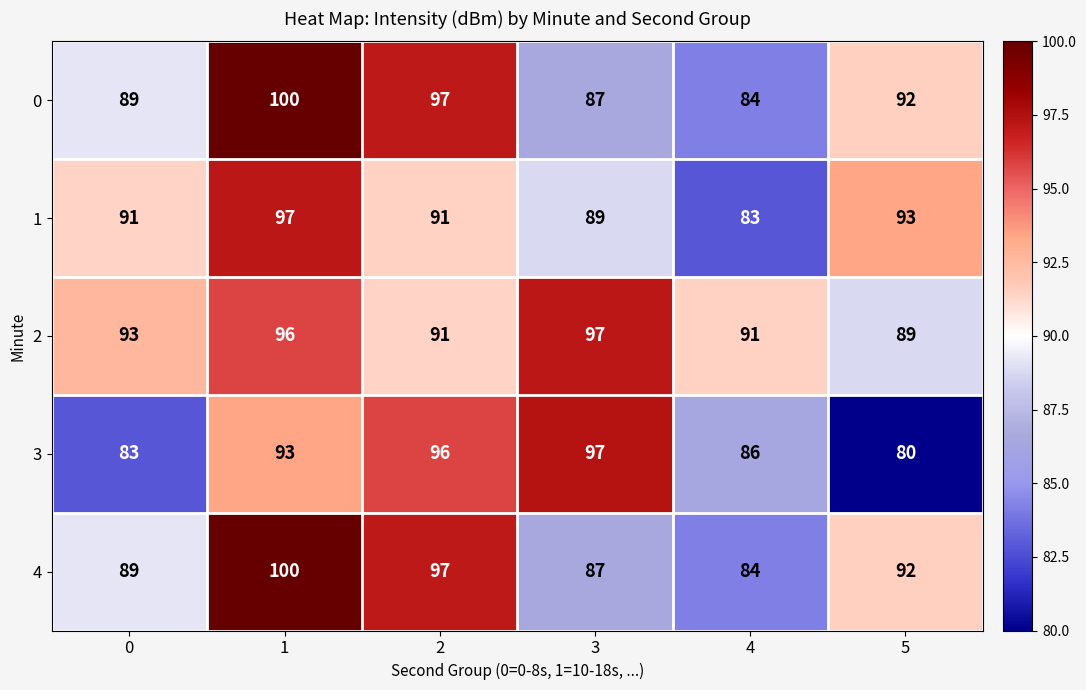

Where is 3 nearest to the value 88?

4